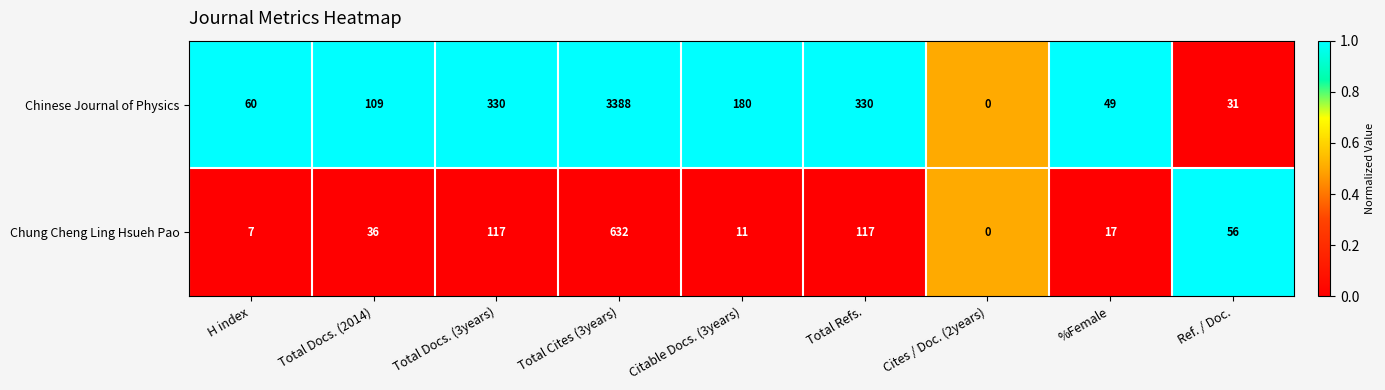

How many categories are shown in the chart?

9